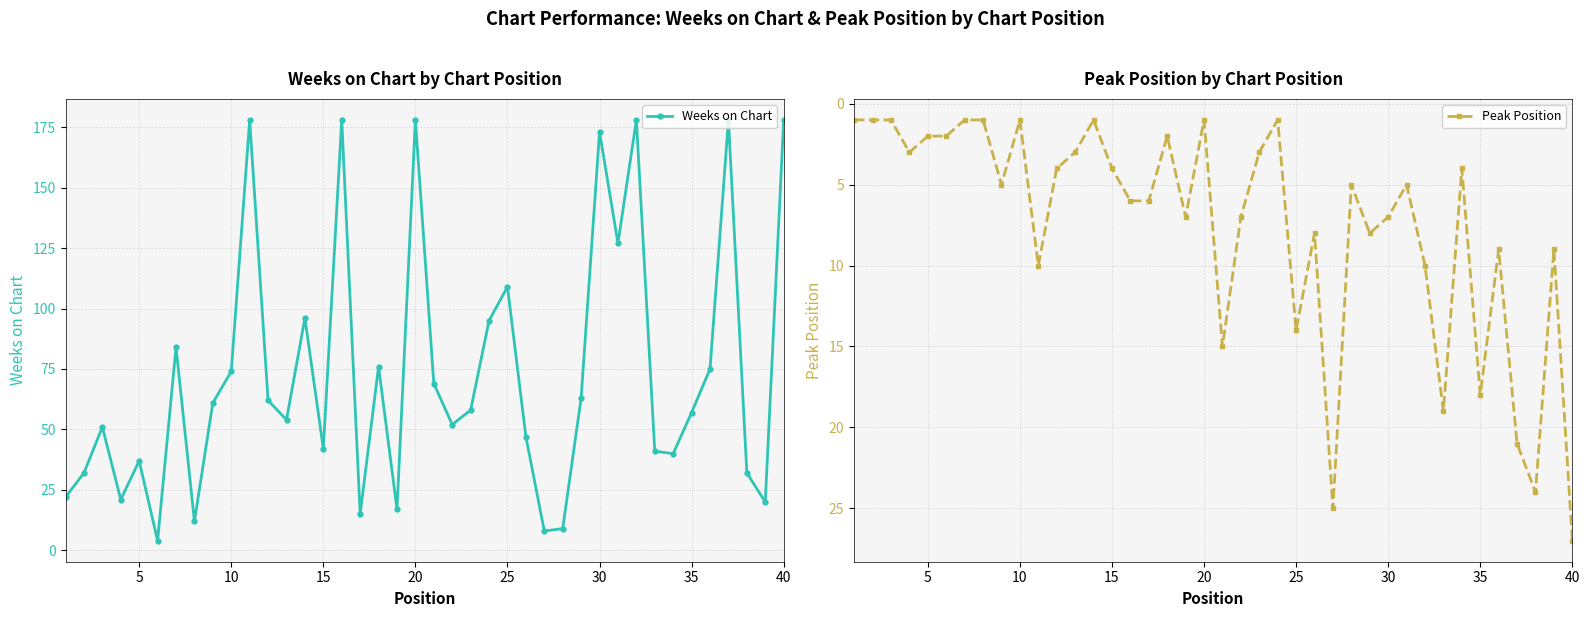

True or false: Weeks on Chart has more than 0 interior local peaks.

True